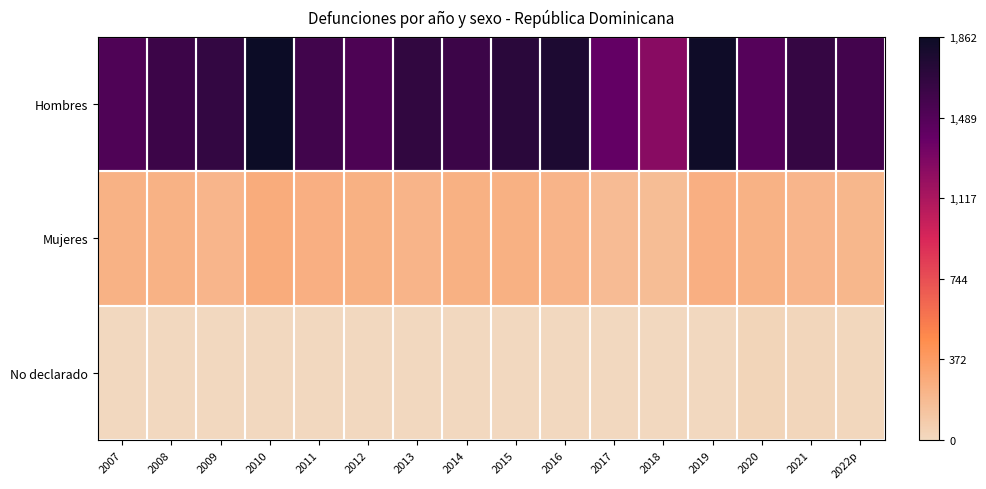

At how many categories does at least one series exceed 849?

16